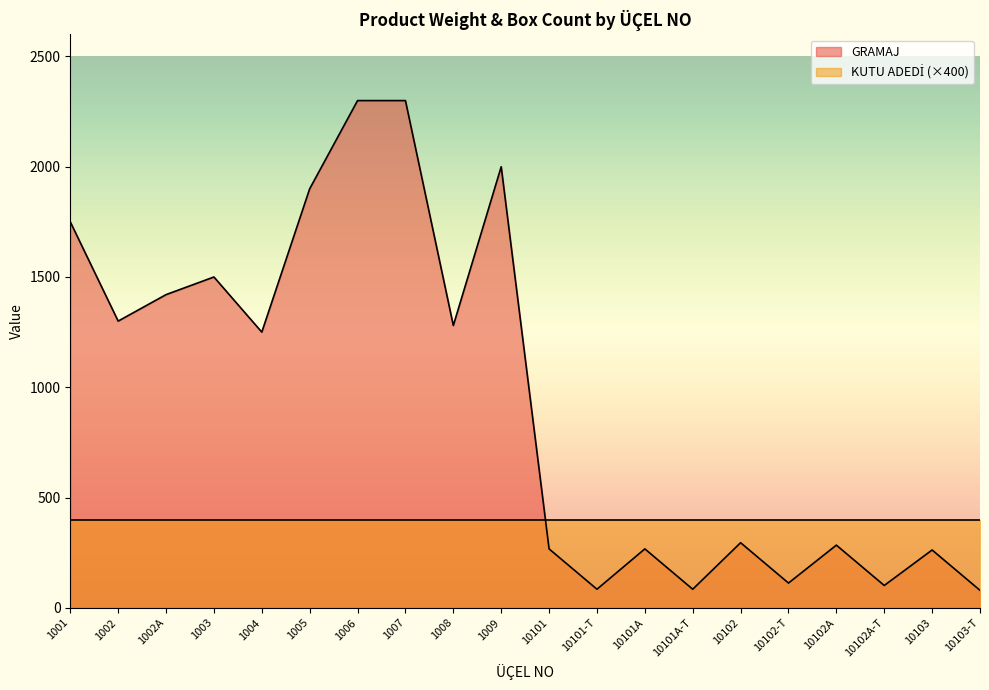

How many data points does each series have?

20